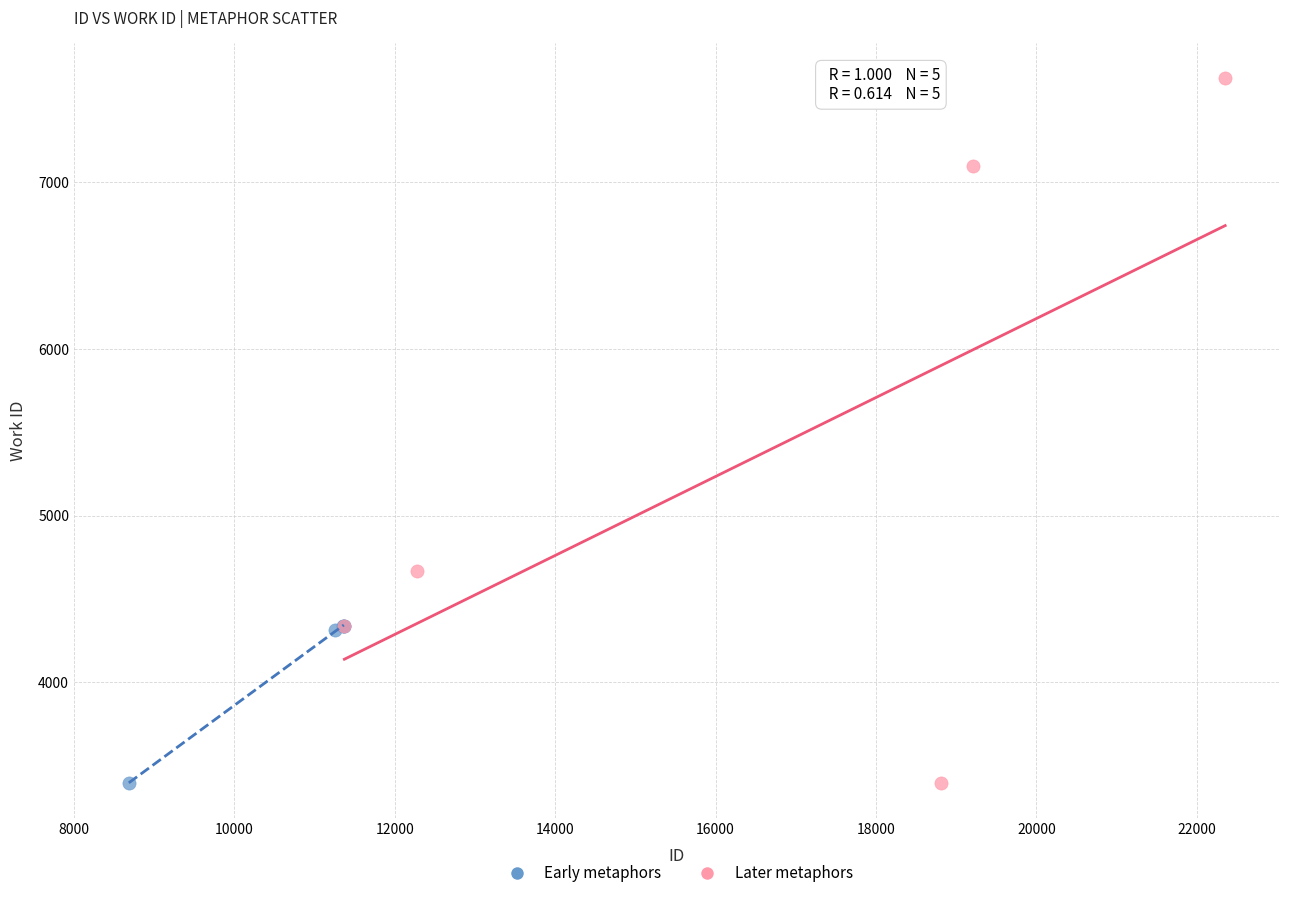

Which series has the widest spread of Y values?

Later metaphors